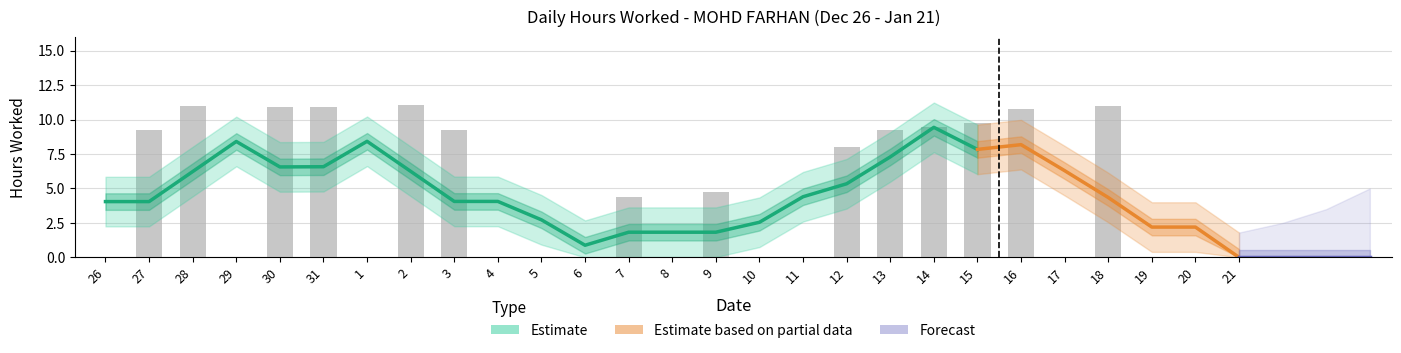

What is the ratio of the value at 16 to the value at 28?

1.0